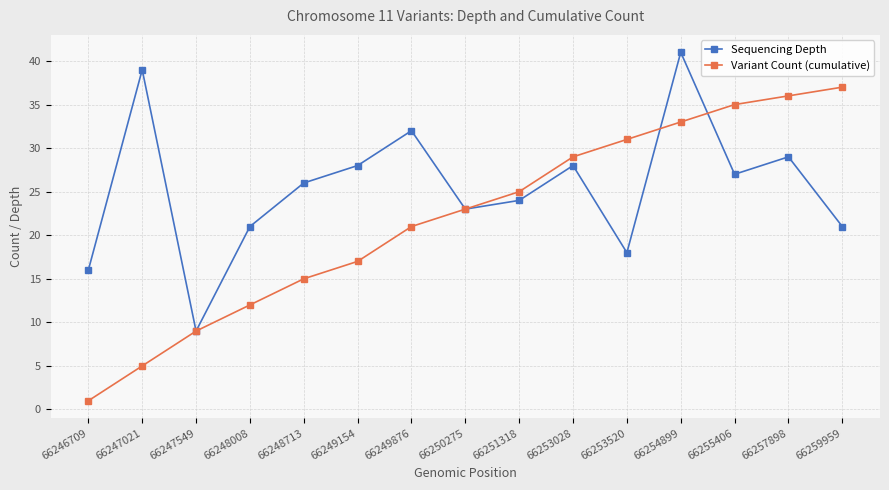

Is it true that Variant Count (cumulative) equals 44 at 66254899?

False